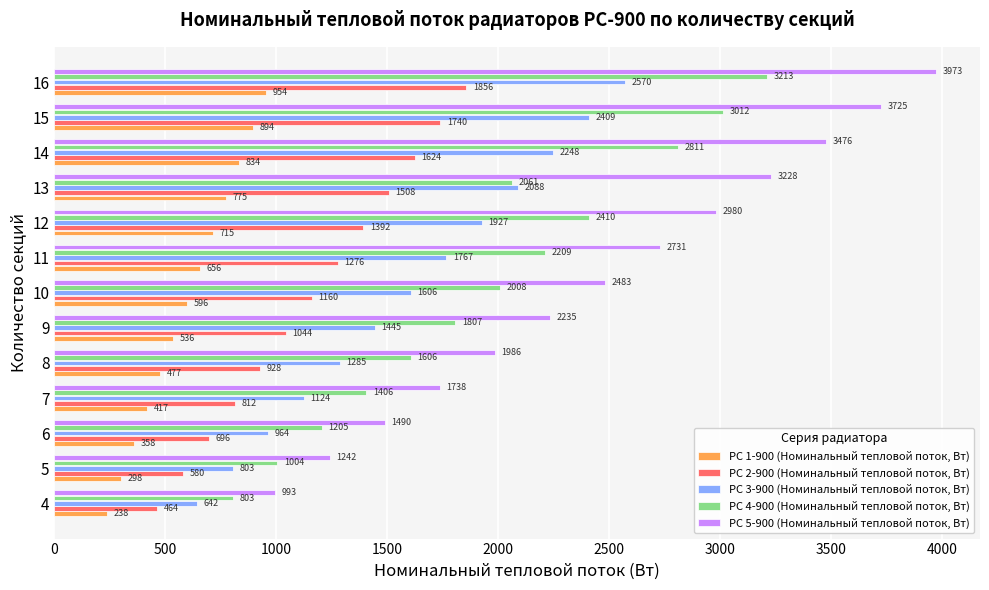

At how many categories does at least one series exceed 1393?

11